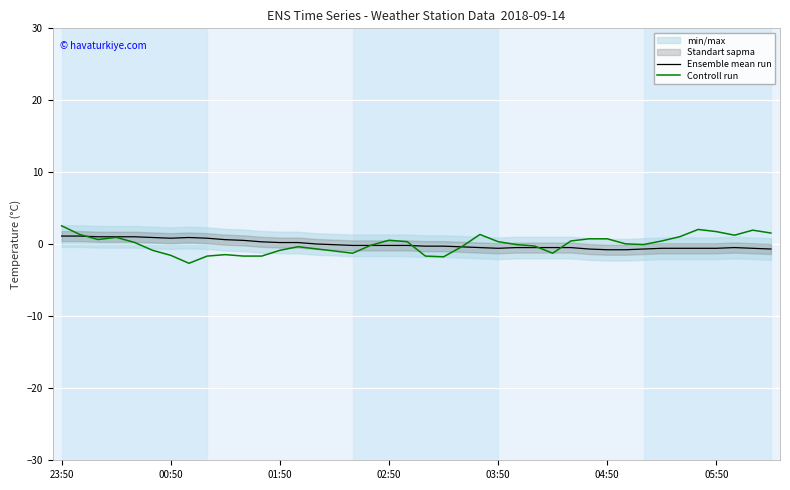

Is it true that Ensemble mean run equals 1.1 at 23:50?

True